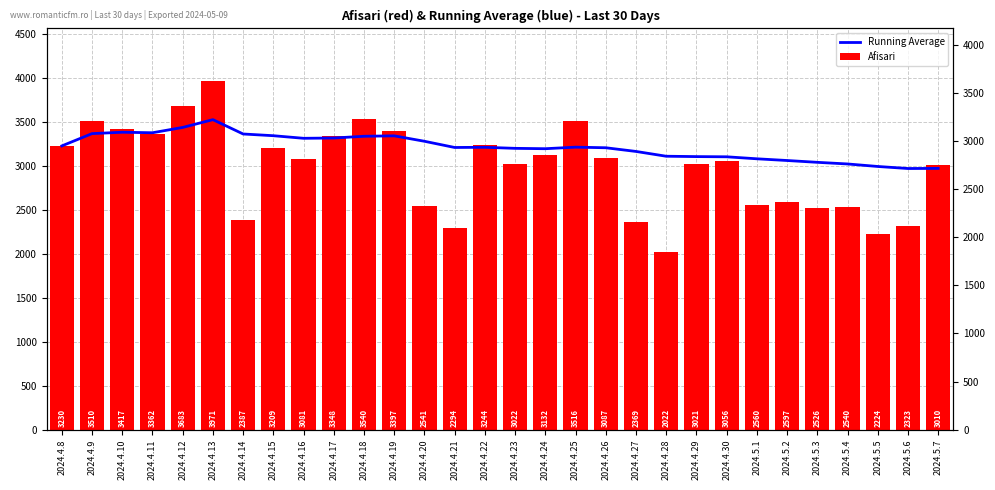

How many bars are there in each group?

2